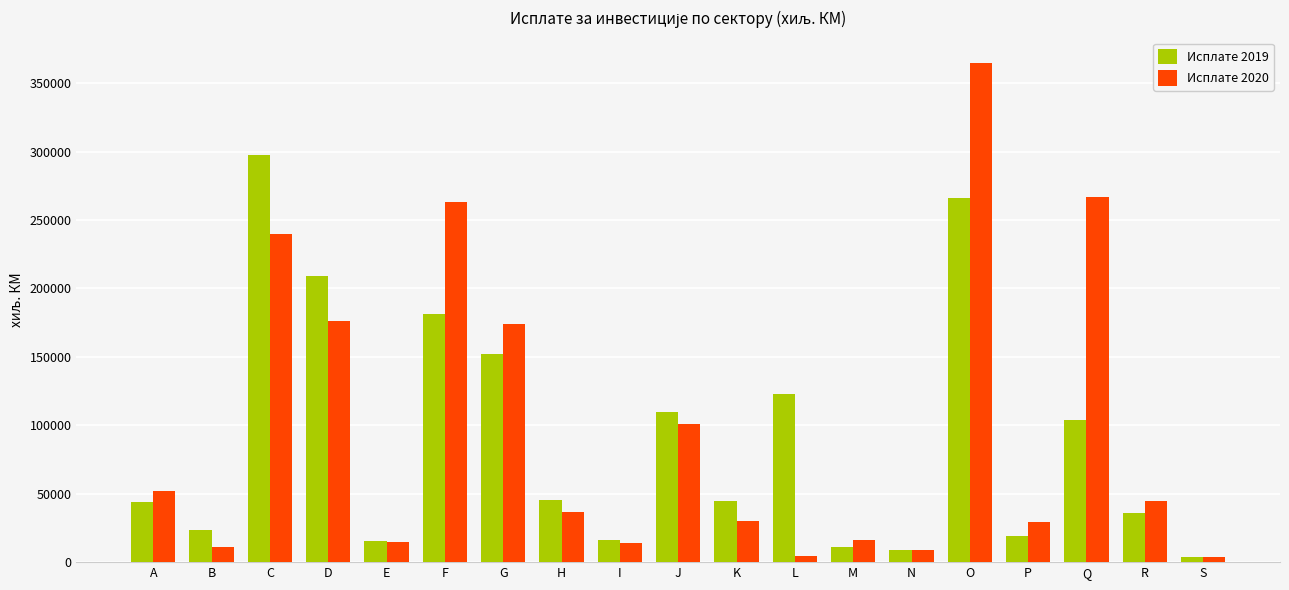

Which series has the largest range (max minus min)?

Исплате 2020